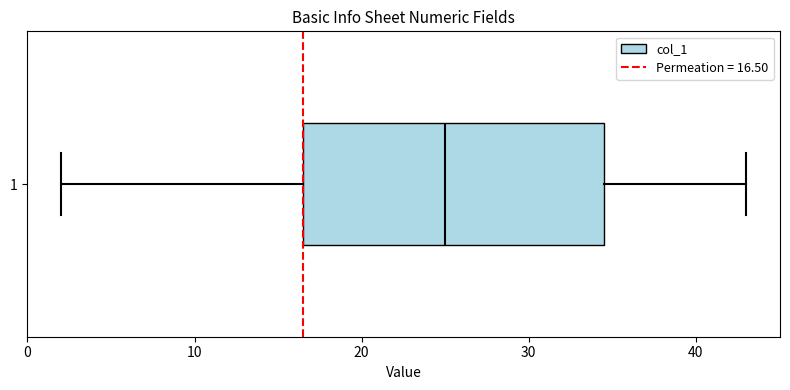

Read this box plot against the x-axis: the position of the median line, the range covered by the box, and the ends of both whiskers. The values are not printed on the chart, so give them approximately, as read against the axis.

median 25, box 17 to 35, whiskers 2 to 43